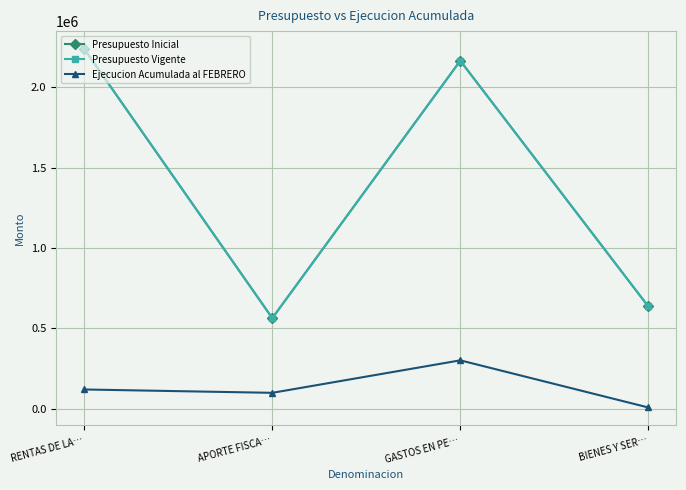

At which label does Presupuesto Vigente first exceed 2166412?

RENTAS DE LA…